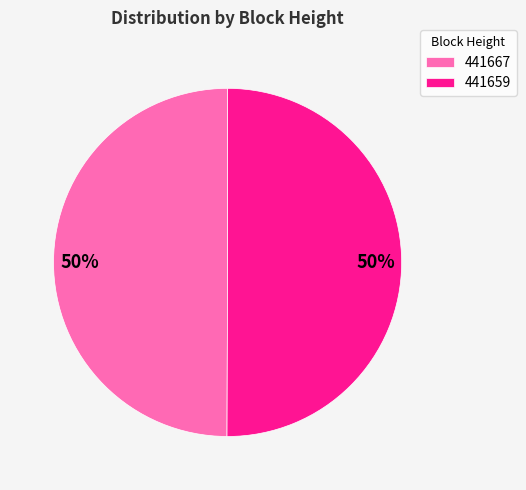

What is the ratio of the value at 441667 to the value at 441659?

1.0